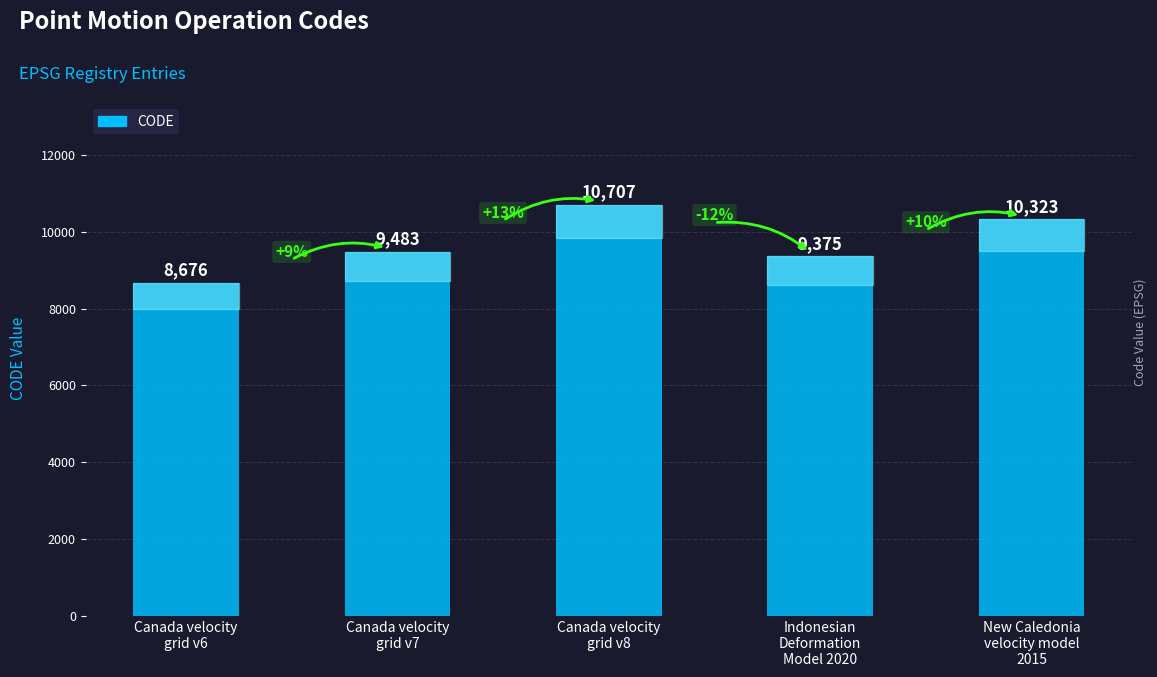

Reading left to right, extract all data points from this chart.

Canada velocity
grid v6=8676	Canada velocity
grid v7=9483	Canada velocity
grid v8=10707	Indonesian
Deformation
Model 2020=9375	New Caledonia
velocity model
2015=10323